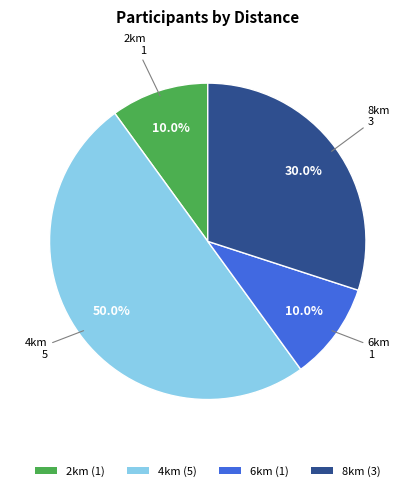

Between 6km (1) and 8km (3), which is larger?

8km (3)